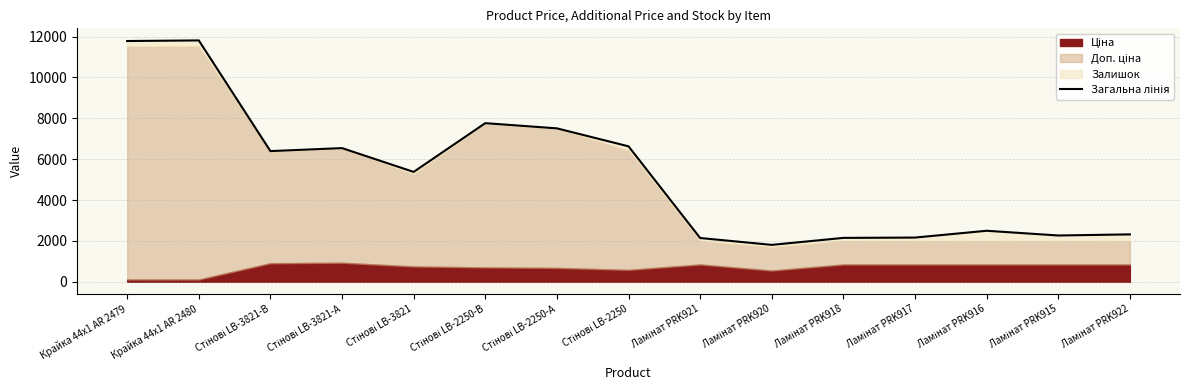

Reading left to right, transcribe all the data shown in this chart.

Крайка 44x1 AR 2479=11784.1	Крайка 44x1 AR 2480=11814.1	Стінові LB-3821-В=6396.7	Стінові LB-3821-А=6543.8	Стінові LB-3821=5378.5	Стінові LB-2250-В=7764.4	Стінові LB-2250-А=7509.8	Стінові LB-2250=6630.3	Ламінат PRK921=2143.2	Ламінат PRK920=1808.2	Ламінат PRK918=2149.2	Ламінат PRK917=2165.2	Ламінат PRK916=2498.2	Ламінат PRK915=2267.2	Ламінат PRK922=2321.2